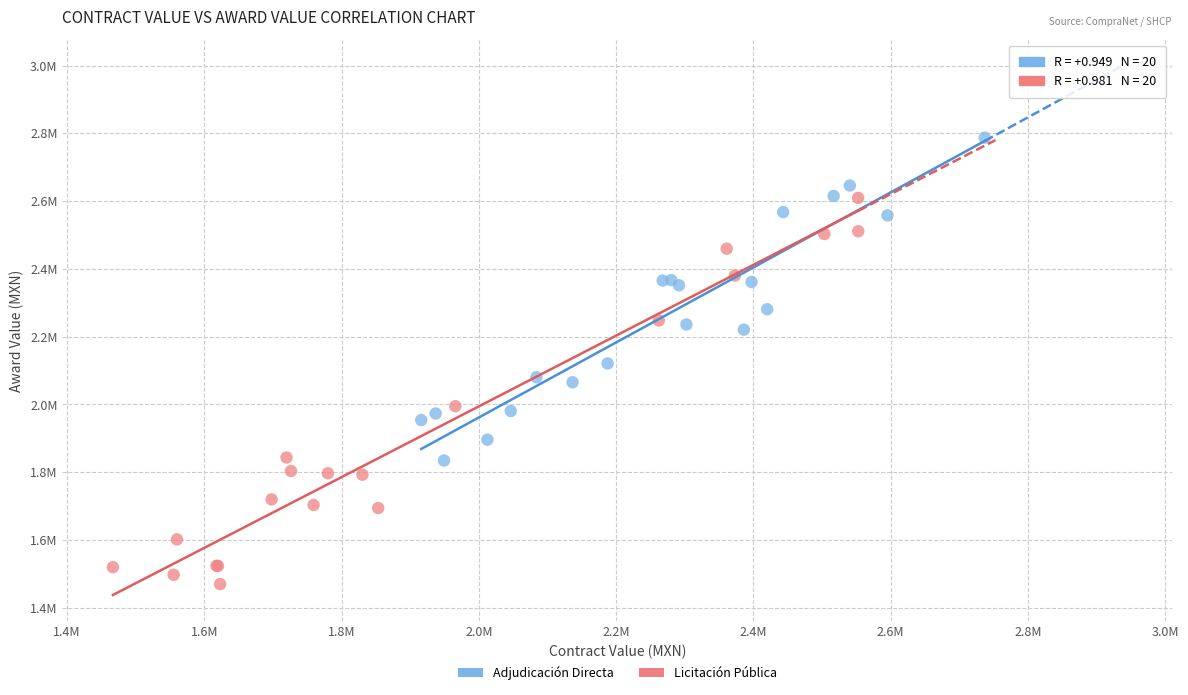

Which series contains the lowest Y value?

Licitación Pública